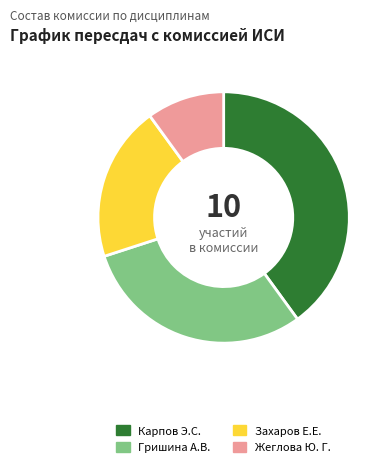

Do Жеглова Ю. Г. and Гришина А.В. together represent more than half of the pie?

No